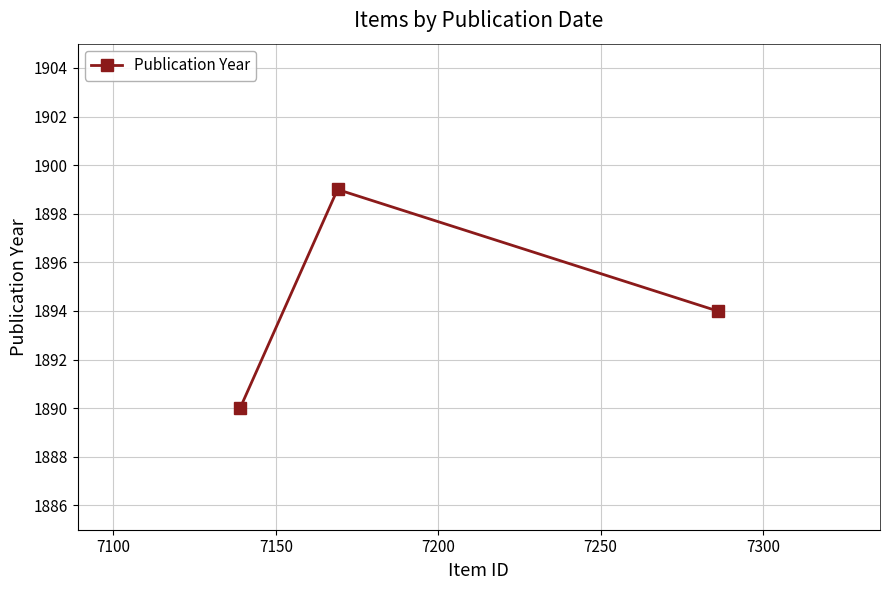

What is the difference between the maximum and minimum values?

9